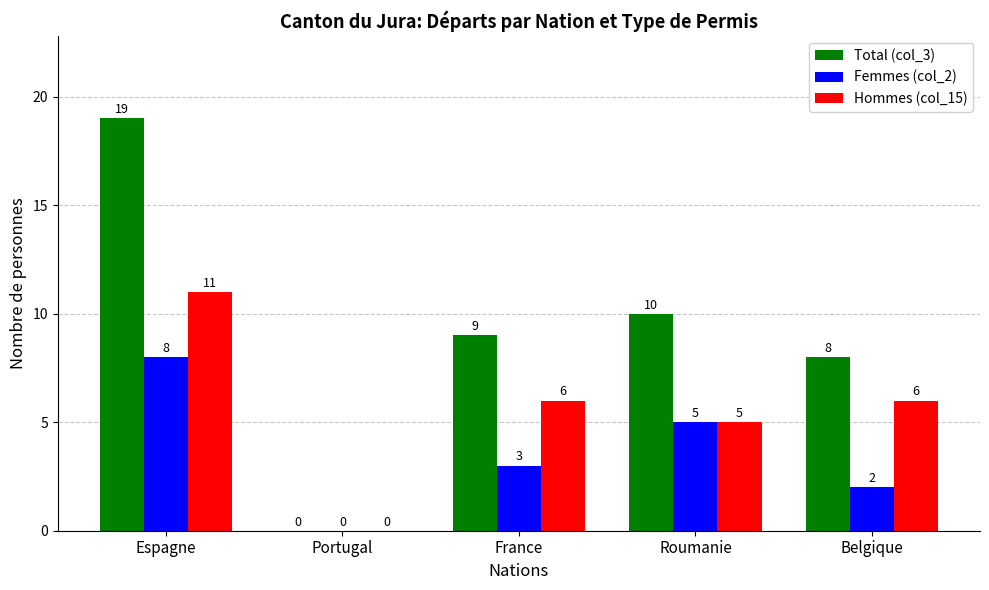

Is the value of Hommes (col_15) at Roumanie greater than the value of Femmes (col_2) at France?

Yes